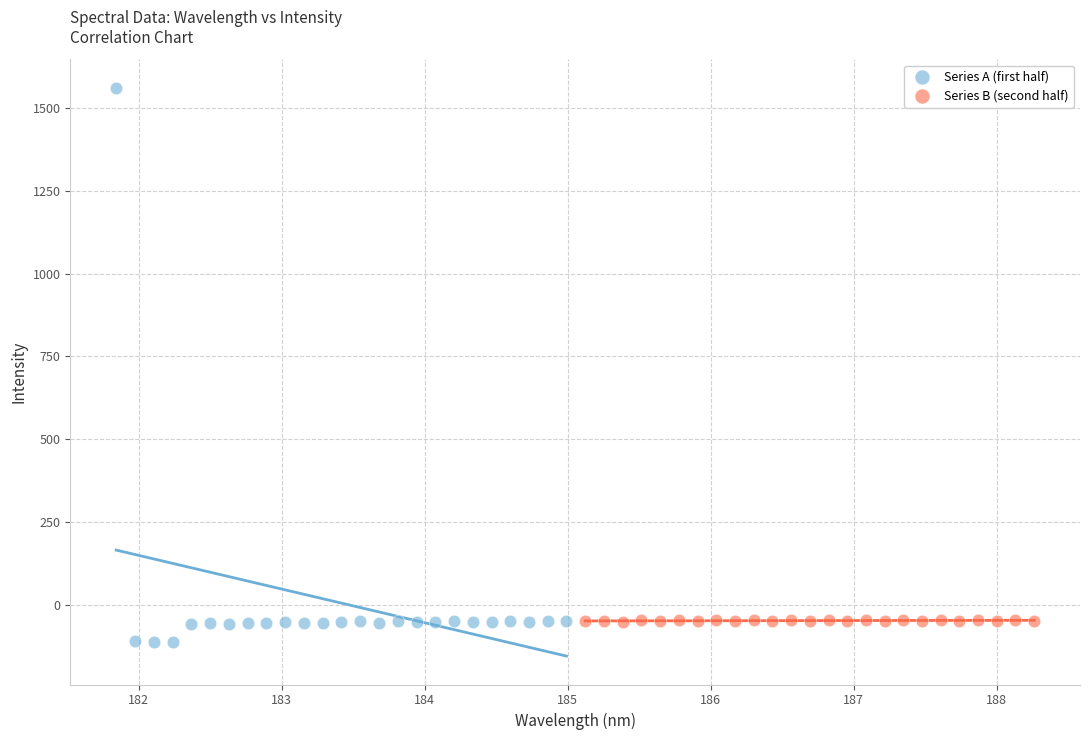

Which series has the widest spread of Y values?

Series A (first half)